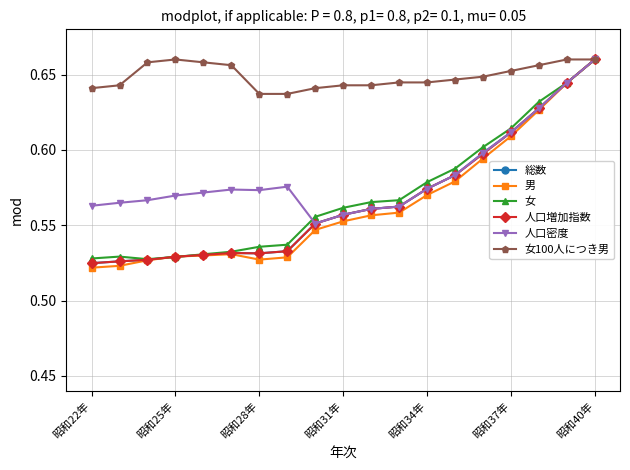

Which series has the largest range (max minus min)?

男